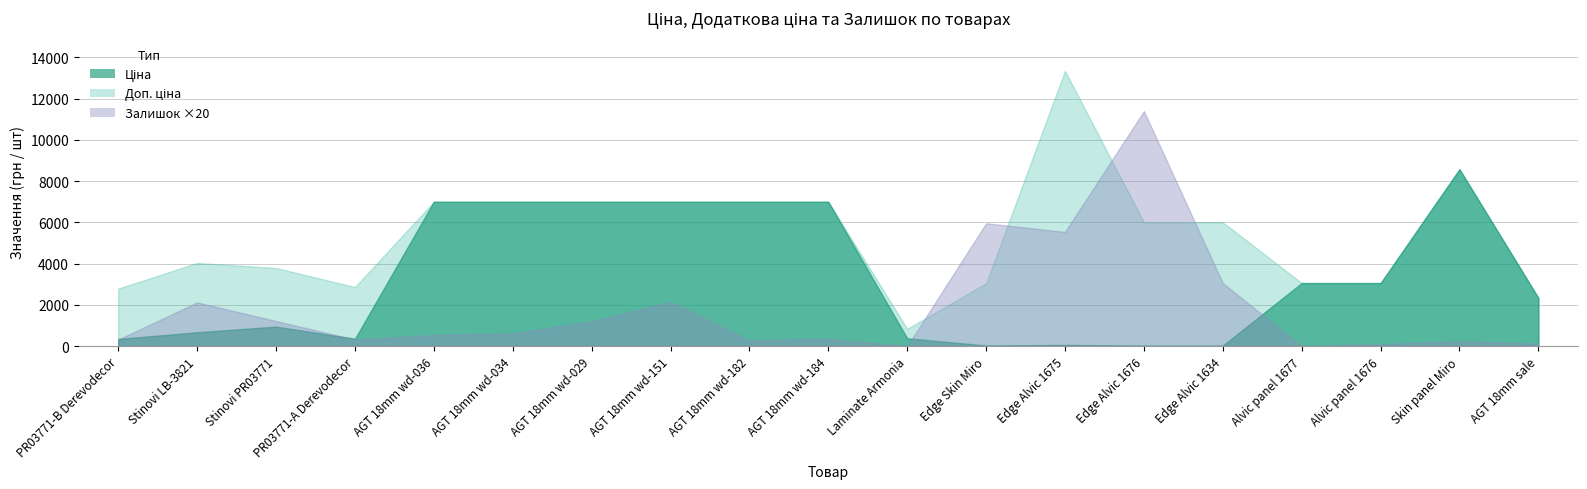

What is the difference between the maximum and minimum values in the Залишок series?

570.0